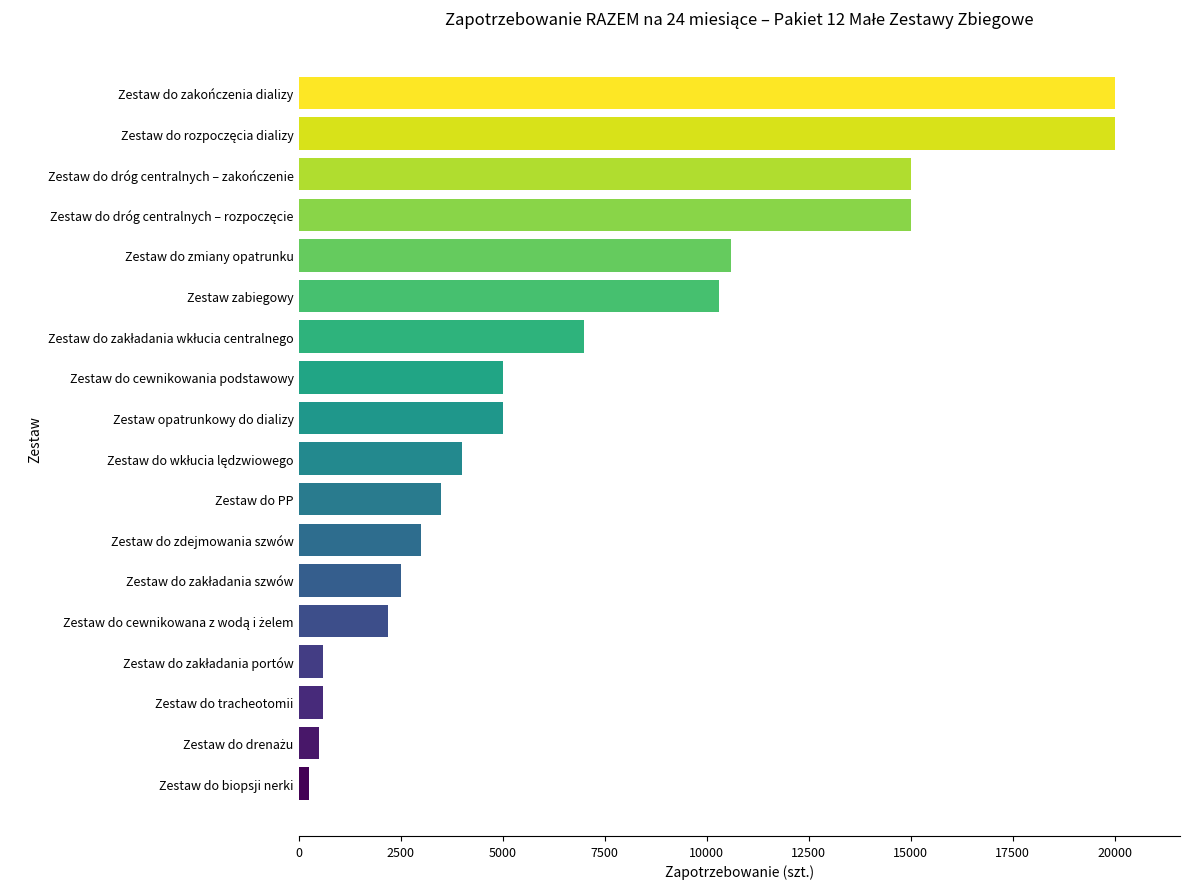

What is the greatest value displayed?

20000